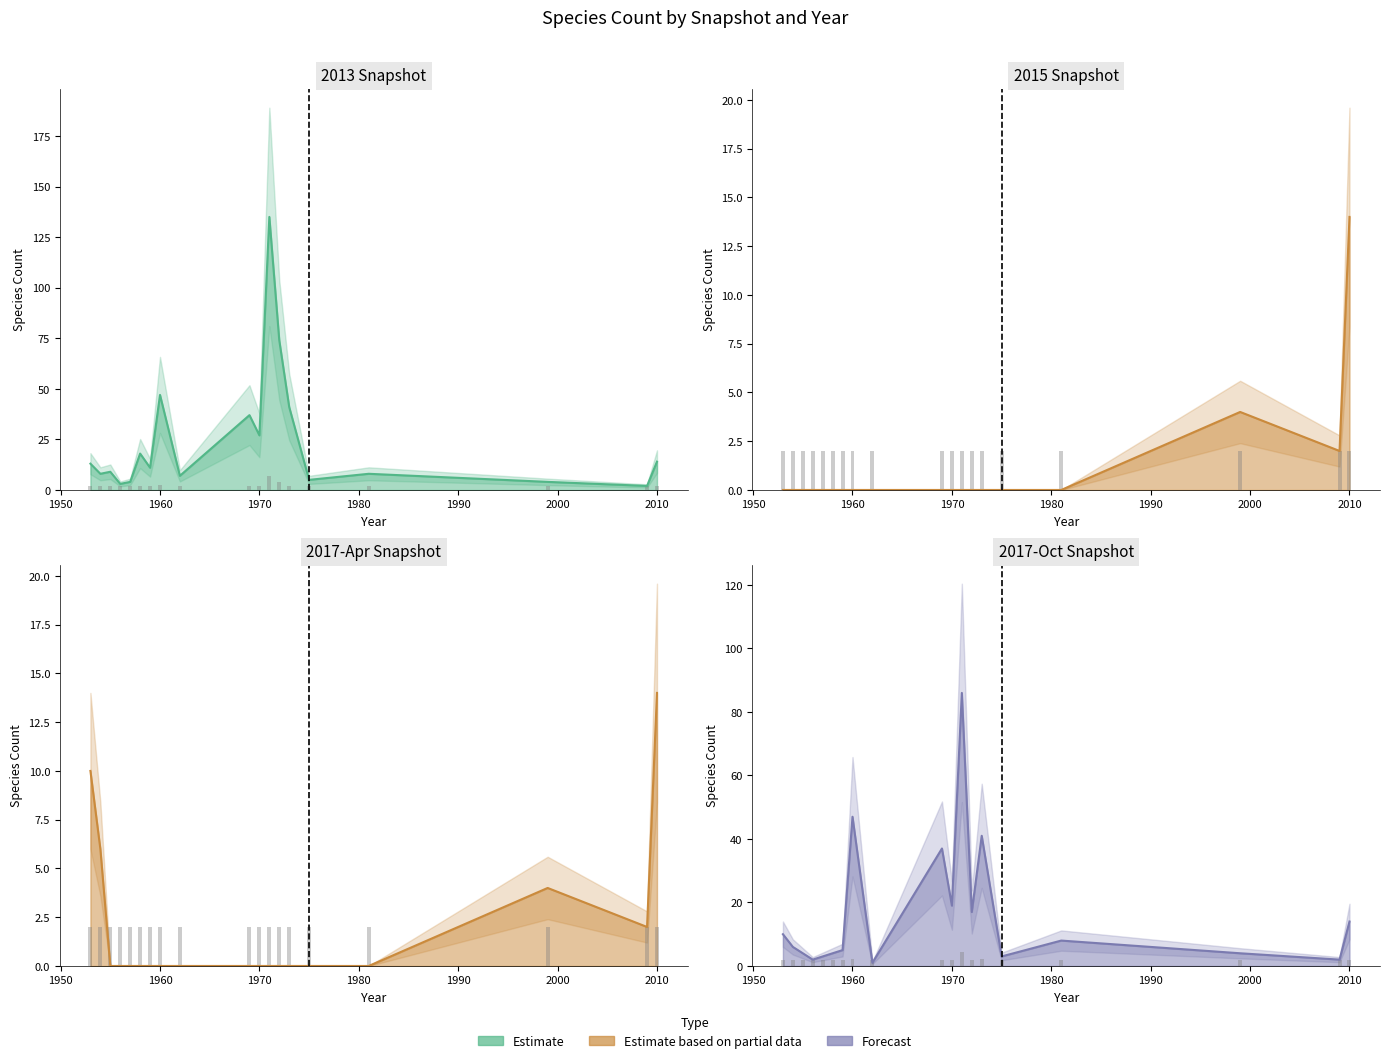

How many bars are there in each group?

4